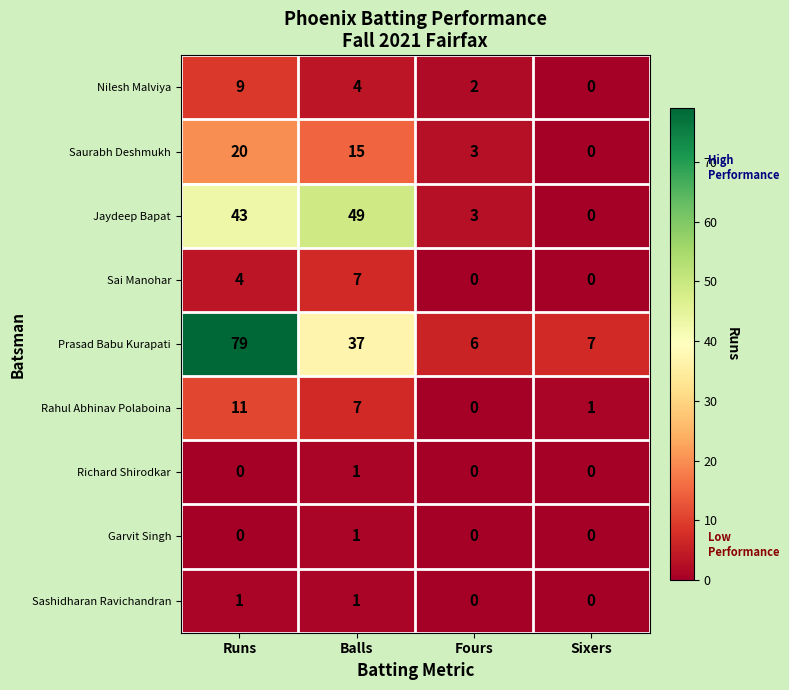

Which series has the widest spread of values?

Prasad Babu Kurapati